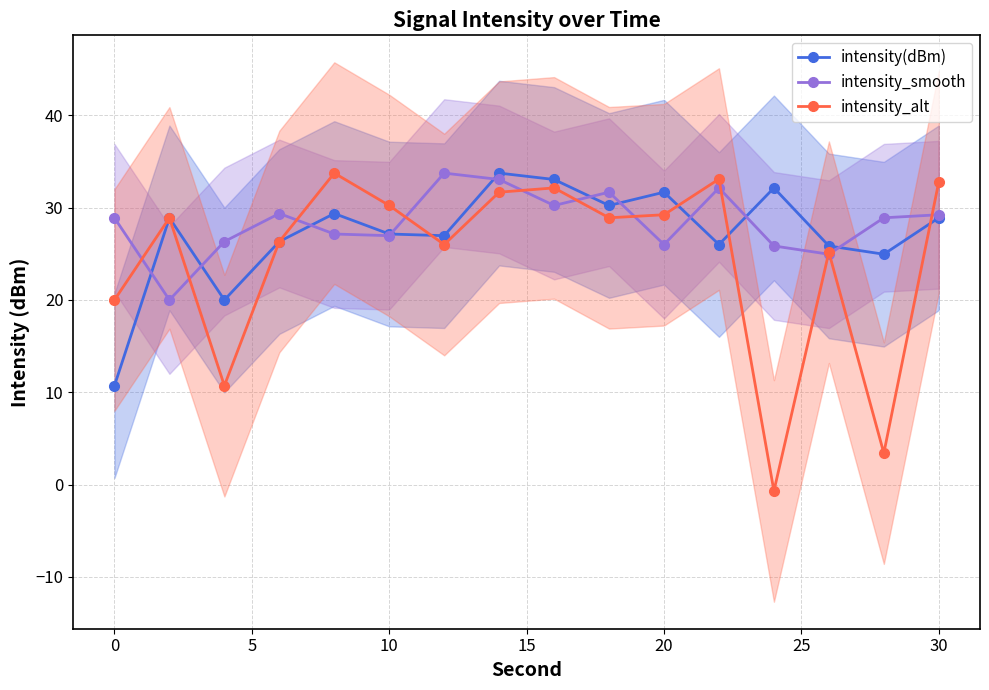

List the series in order of their overall mean, highest first.

intensity_smooth, intensity(dBm), intensity_alt